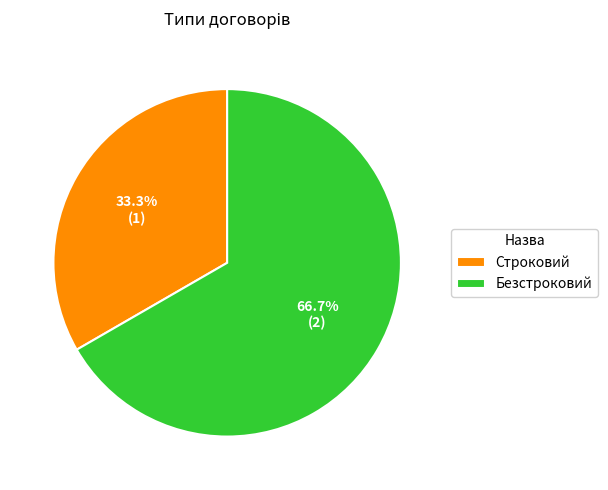

To the nearest percent, what is the combined percentage of Безстроковий and Строковий?

100%